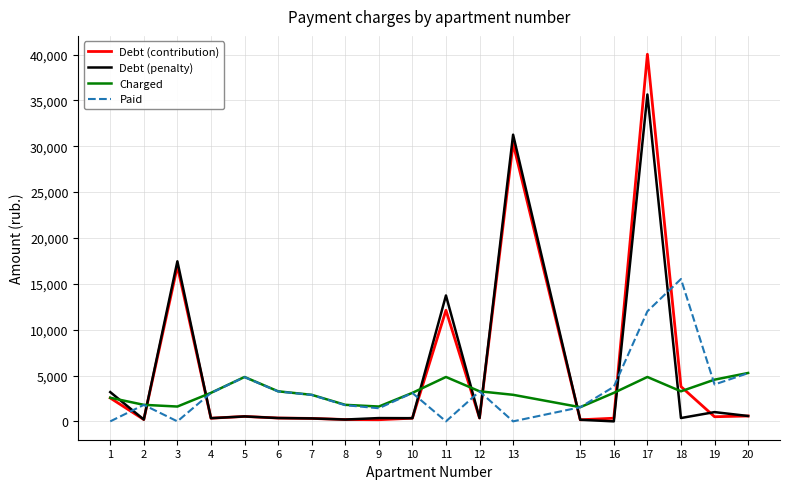

Where is the first local minimum for Debt (penalty)?

2